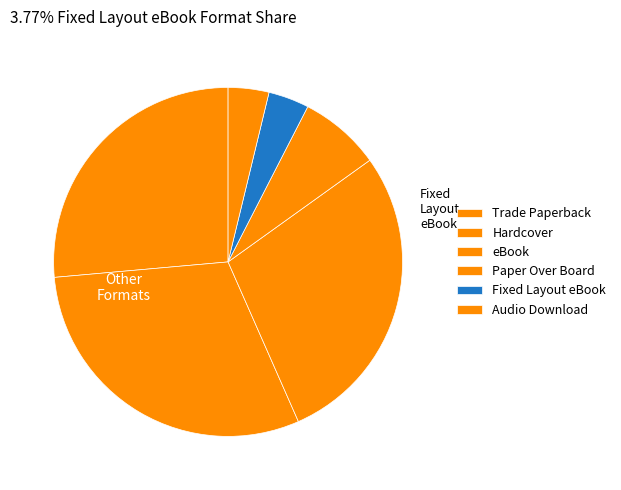

To the nearest percent, what portion does Fixed Layout eBook represent?

4%